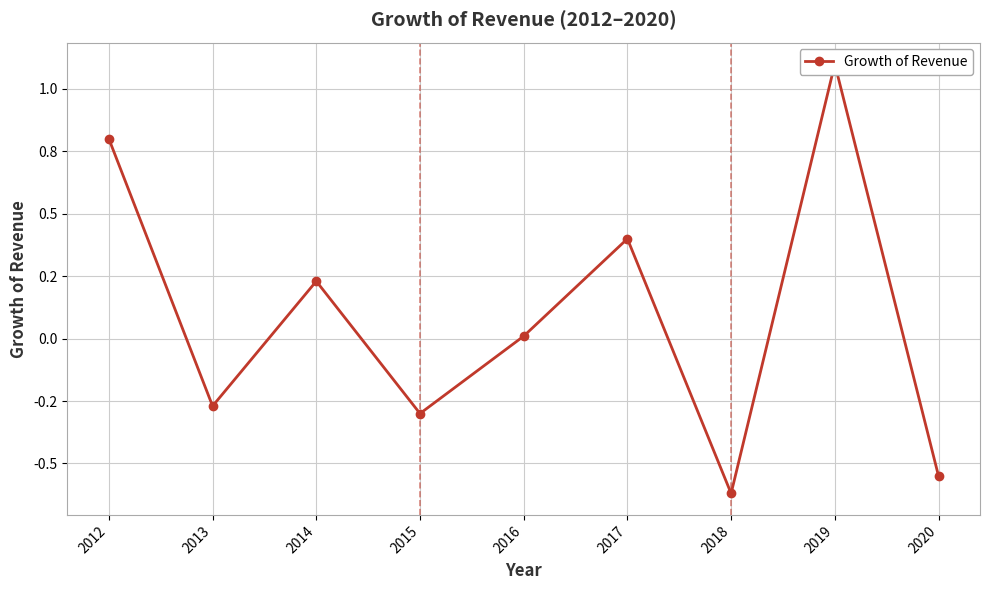

Rank the categories by value from highest to lowest.

2019, 2012, 2017, 2014, 2016, 2013, 2015, 2020, 2018